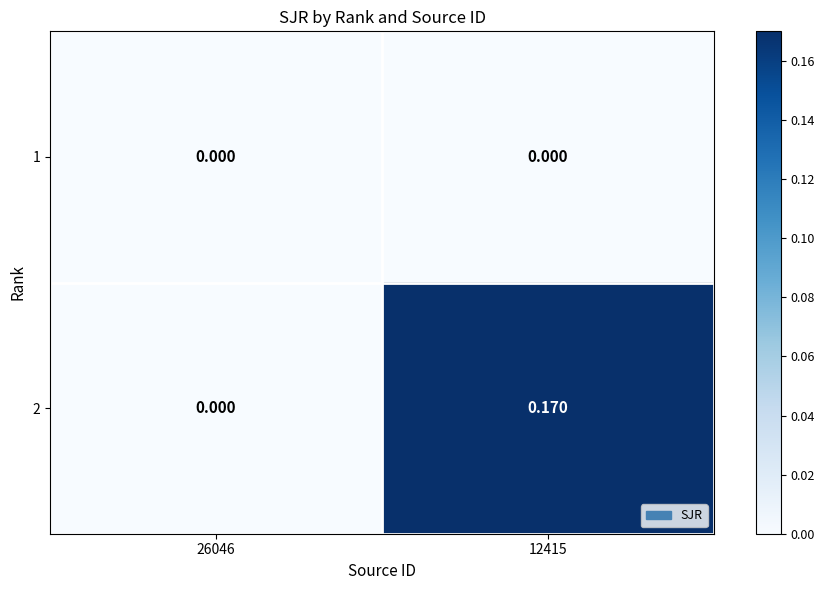

Reading left to right, list all the values displayed in this chart.

1: 26046=0.0	12415=0.0
2: 26046=0.0	12415=0.2